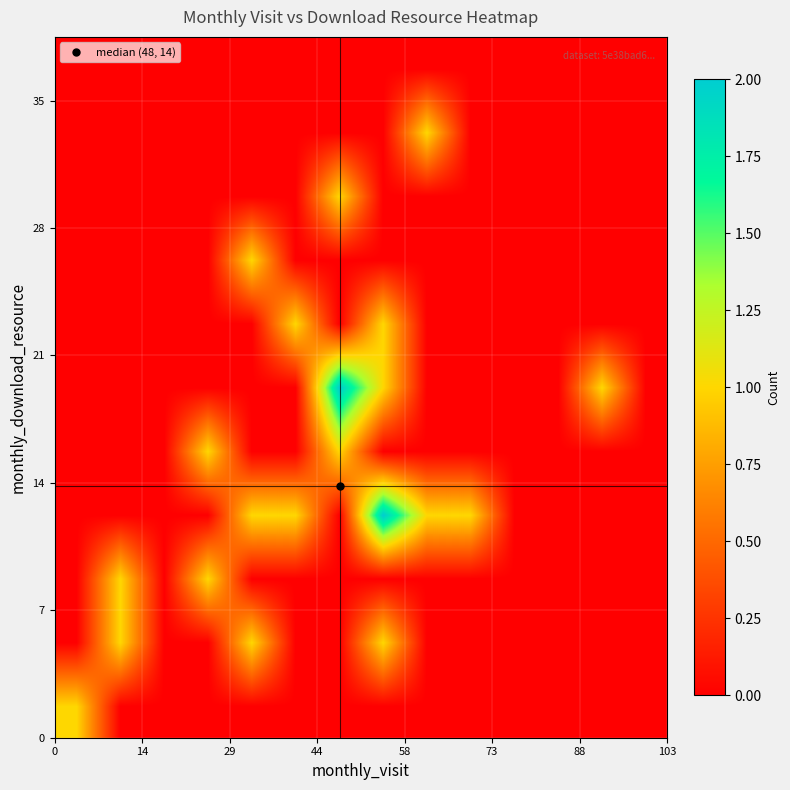

How many series are shown in this chart?

11